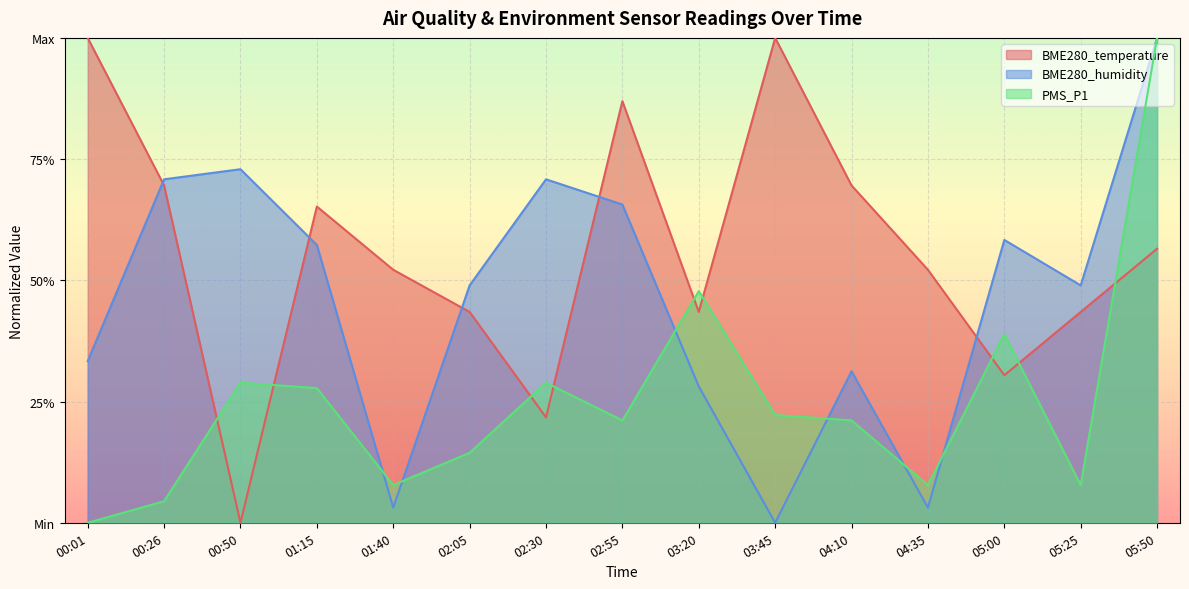

What is the total value across all series at 04:10?

1.2